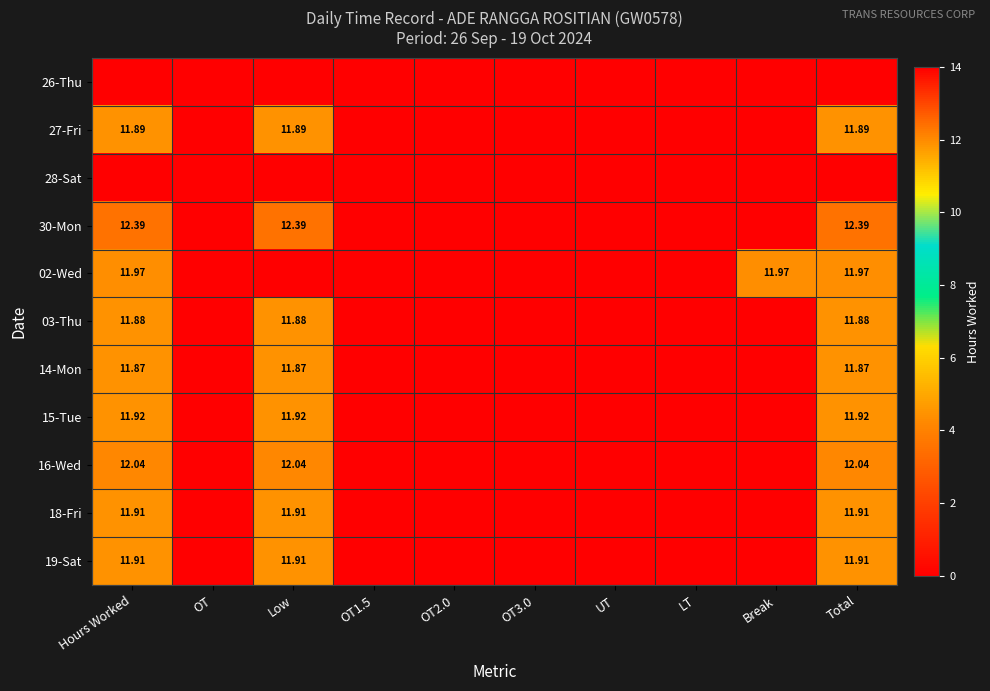

Which series has the largest range (max minus min)?

30-Mon